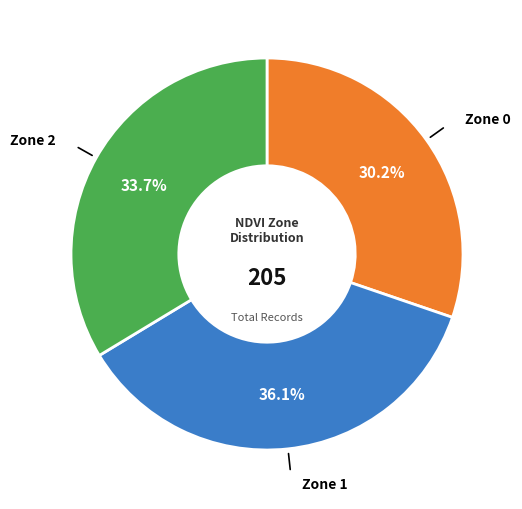

Rank the categories by value from highest to lowest.

Zone 1, Zone 2, Zone 0